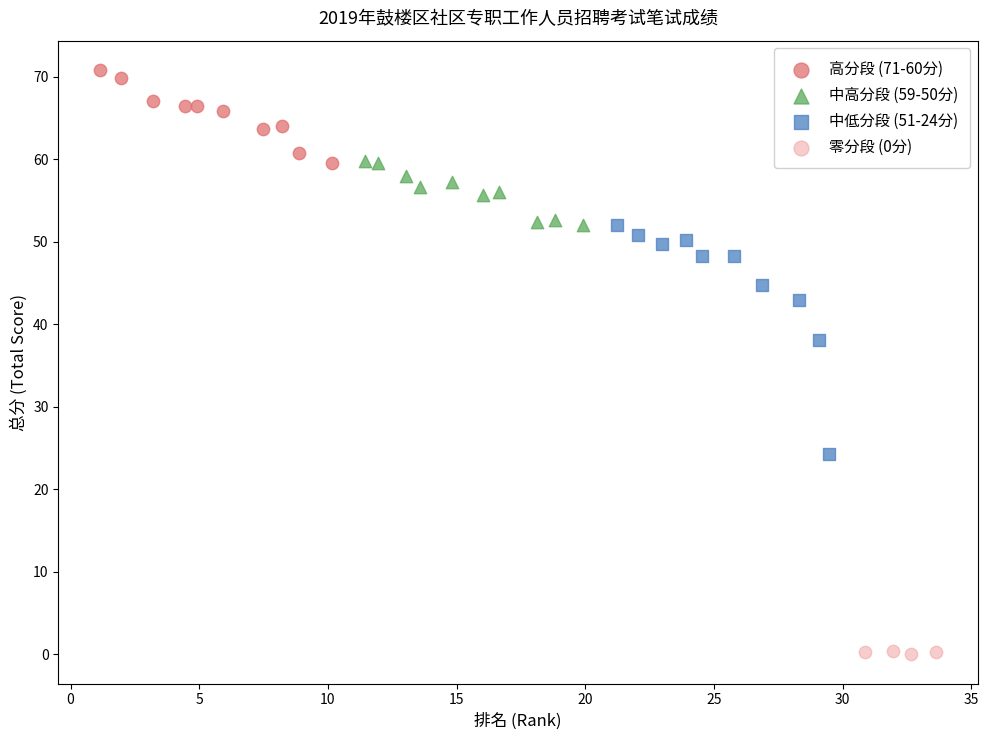

Which series has the widest spread of Y values?

中低分段 (51-24分)